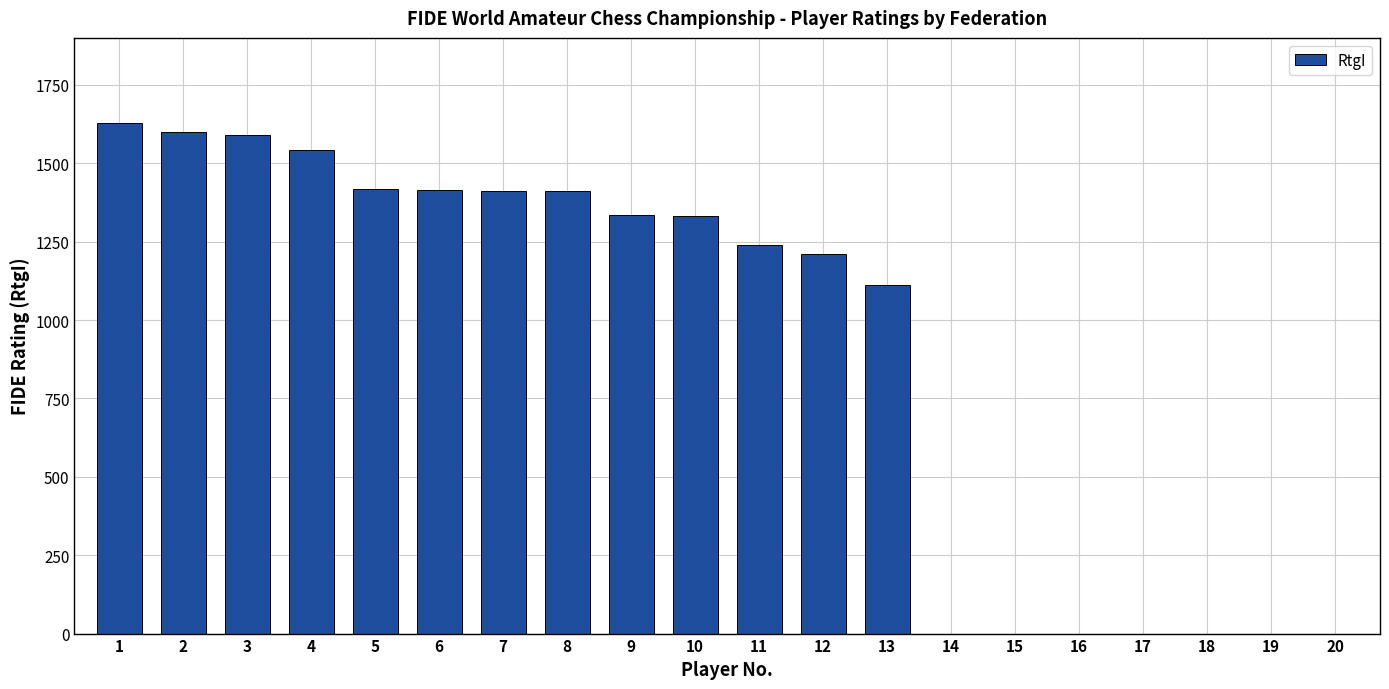

What is the change in value from 6 to 9?

-81